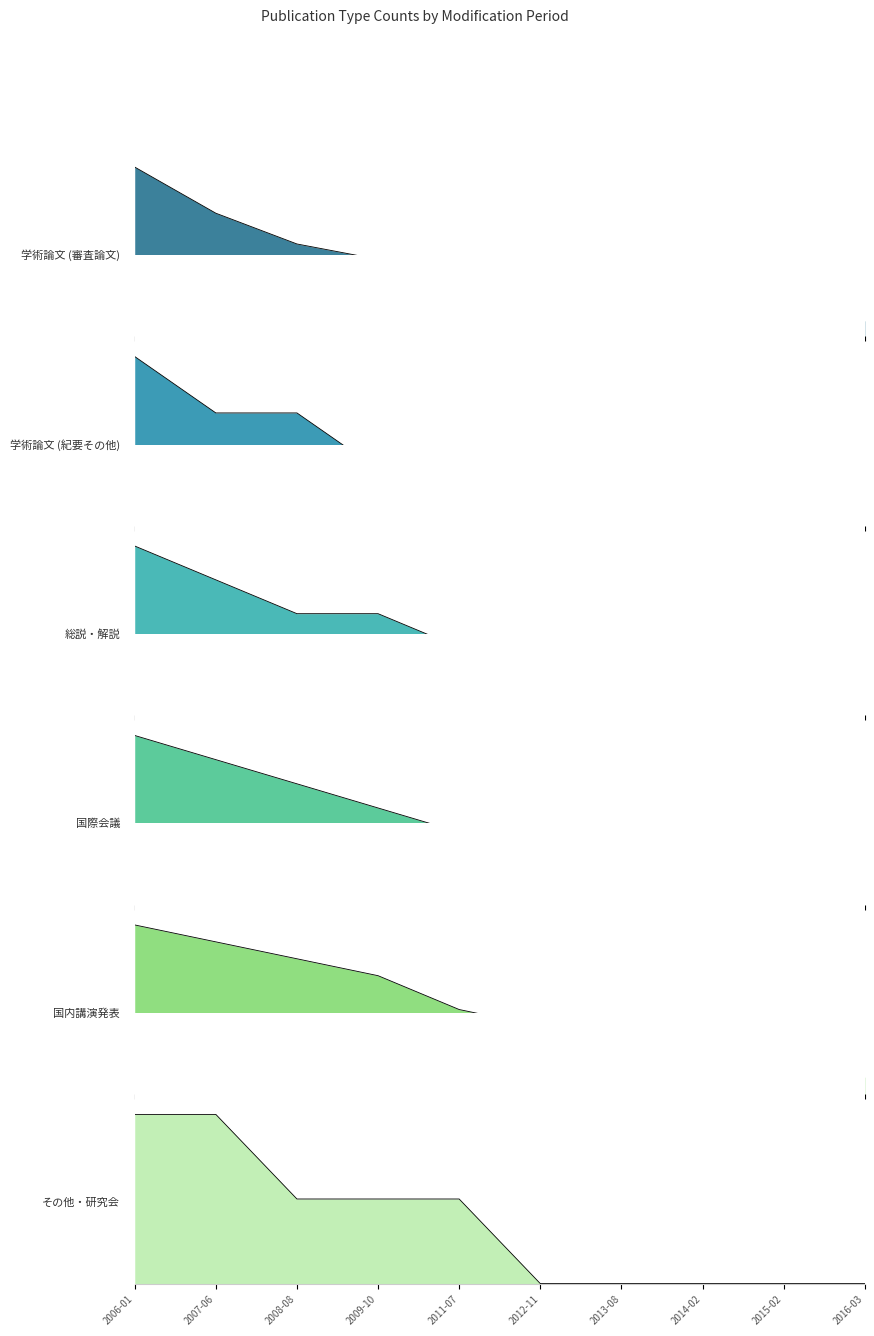

What is the label of the 4th point from the left?

2009-10